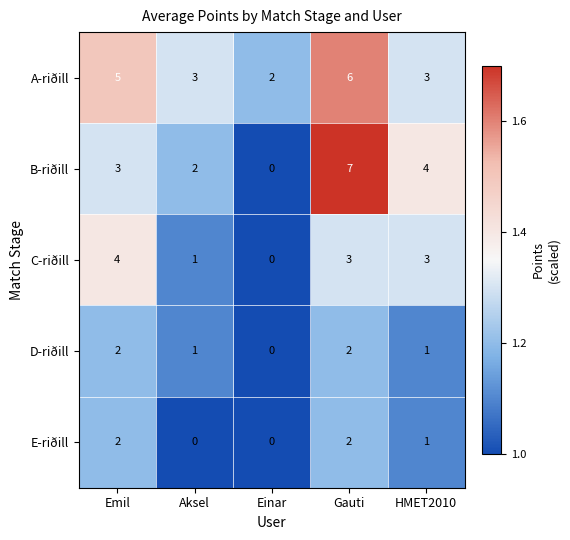

What is the difference between the highest and lowest values at Emil?

3